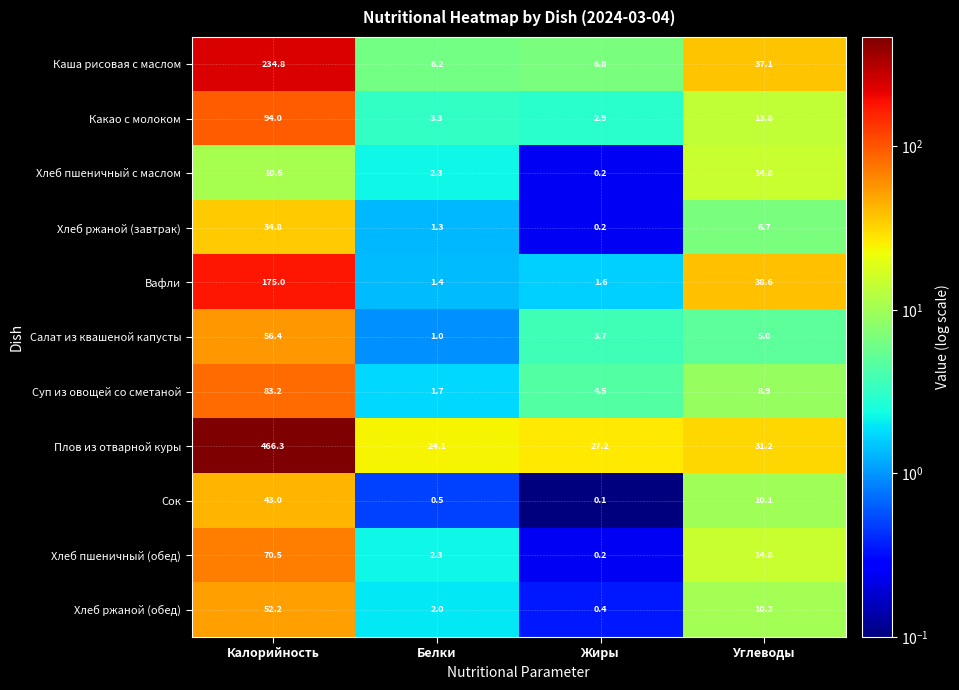

Which series has the widest spread of values?

Плов из отварной куры